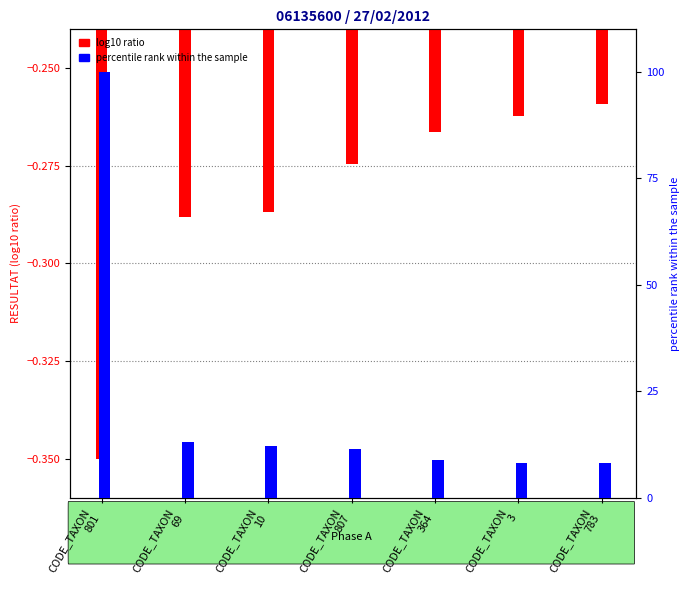

What is the difference between the maximum and minimum values in the percentile rank within the sample series?

91.9